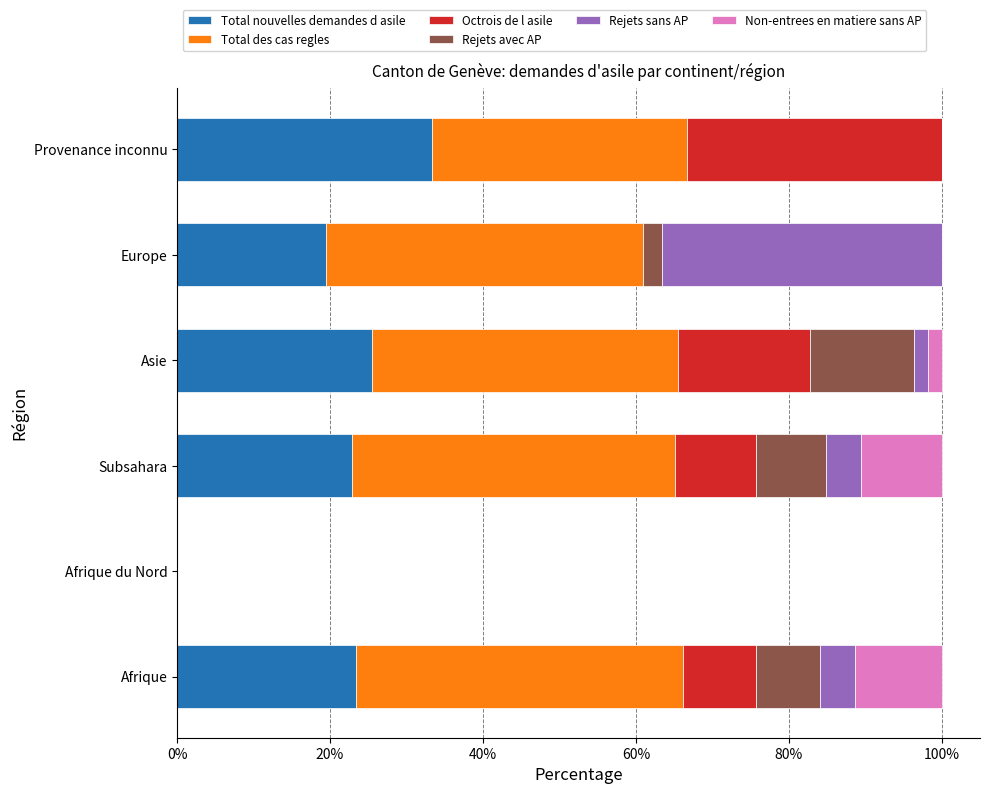

What are all the series names shown in the legend?

Total nouvelles demandes d asile, Total des cas regles, Octrois de l asile, Rejets avec AP, Rejets sans AP, Non-entrees en matiere sans AP